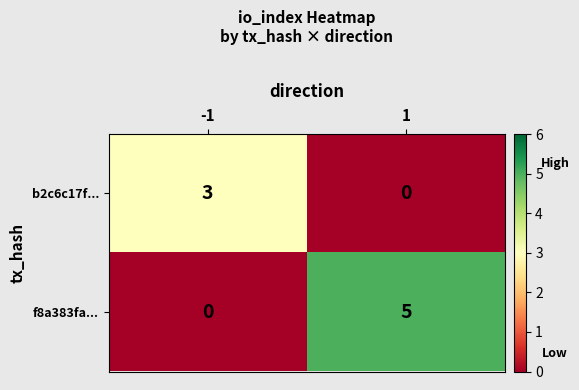

At how many categories does at least one series exceed 2?

2